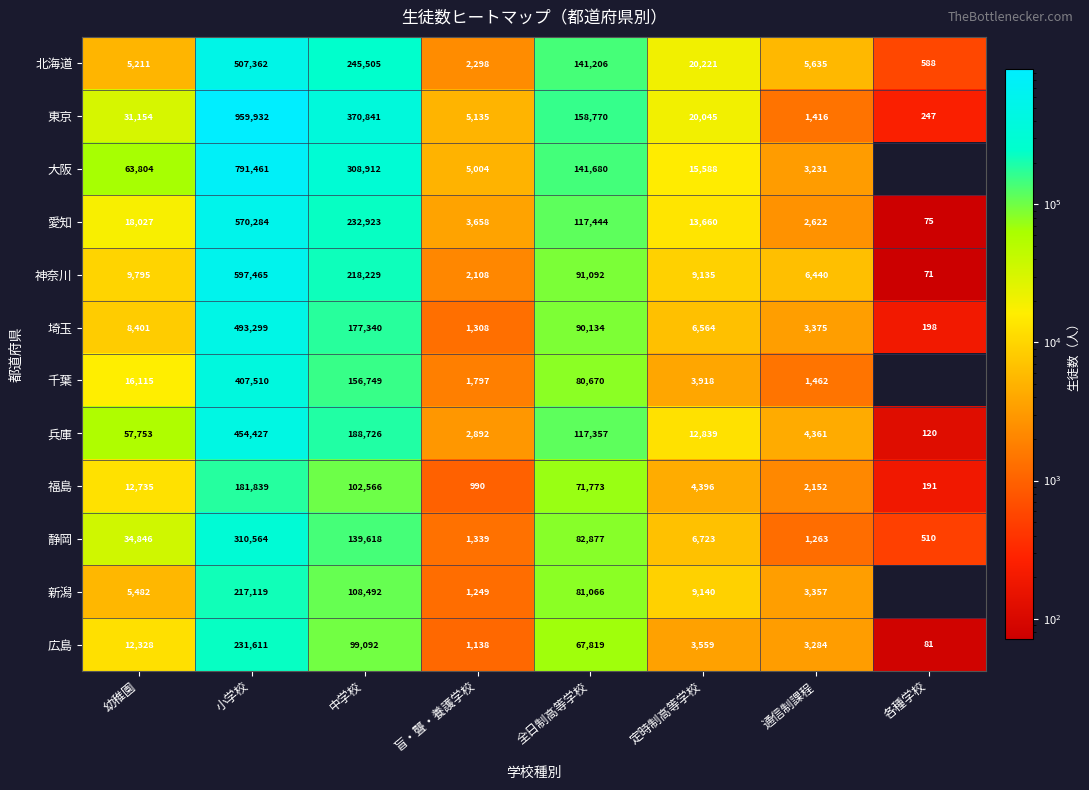

Which category has the lowest value in the 愛知 series?

各種学校